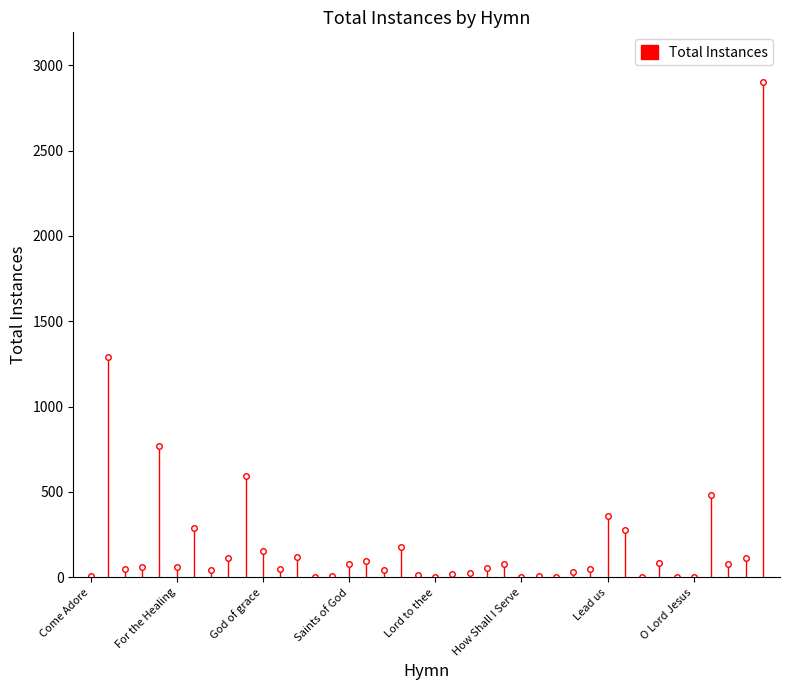

What is the ratio of the value at Blessed Saviour to the value at Sing my tongue?

3.0